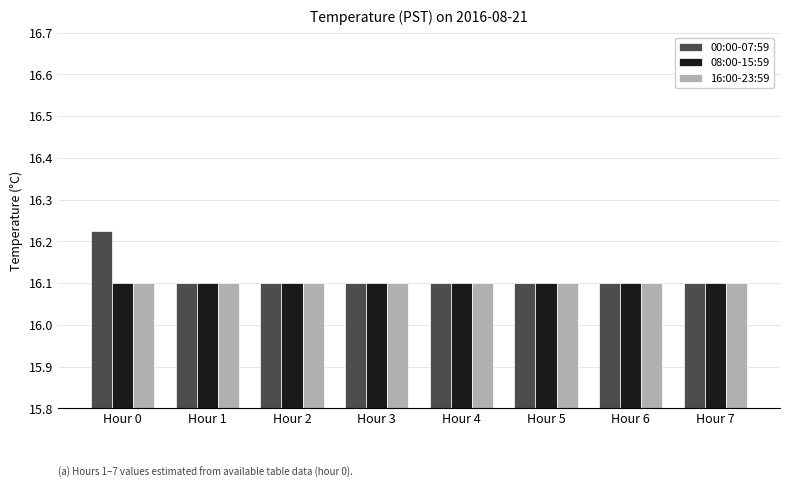

At which category is the sum across all series the highest?

Hour 0